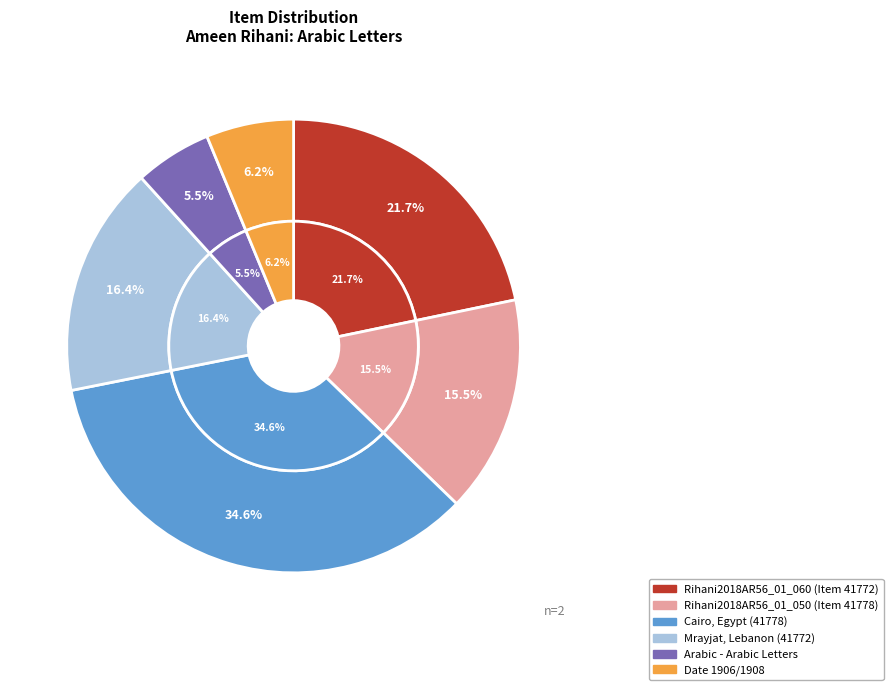

Is the sum of Rihani2018AR56_01_050 and Rihani2018AR56_01_060 greater than half?

Yes